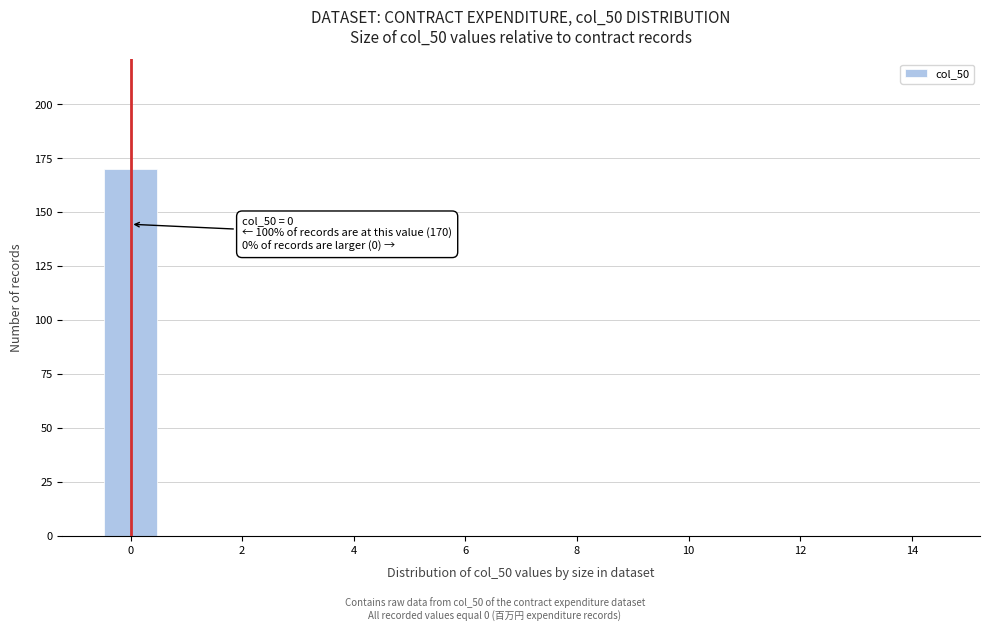

Which range on the x-axis has the tallest bar?

-0.5 to 0.5